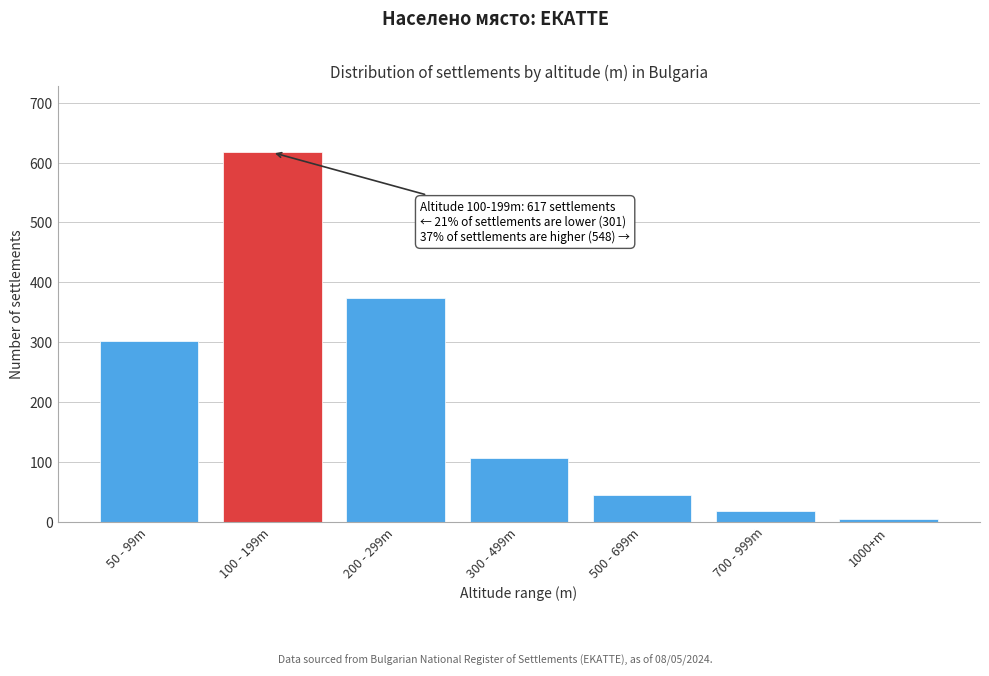

Reading right to left, transcribe all the data shown in this chart.

1000+m=5	700 - 999m=18	500 - 699m=44	300 - 499m=107	200 - 299m=374	100 - 199m=617	50 - 99m=301